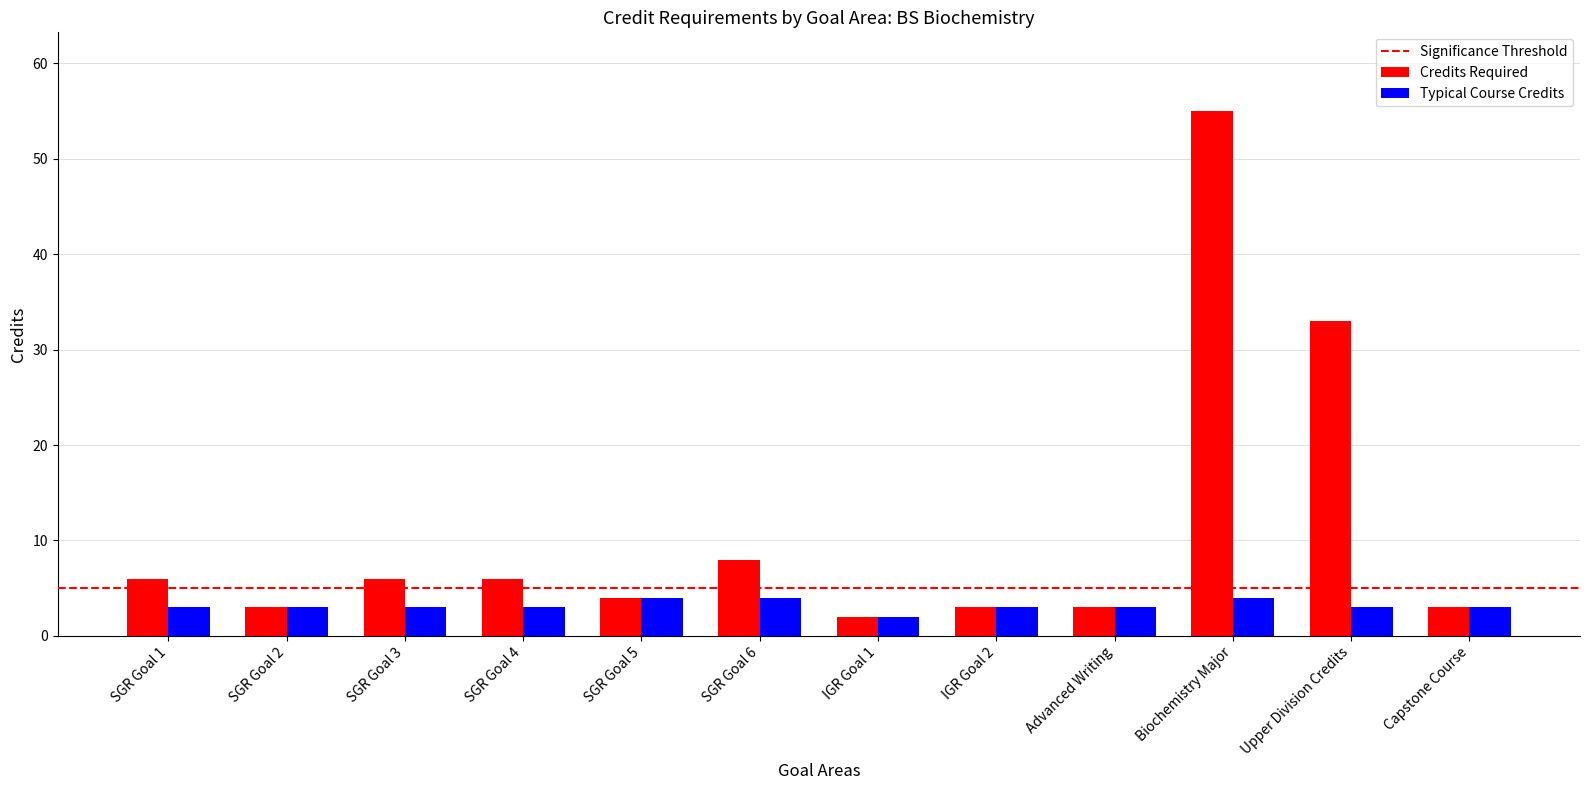

The value of Typical Course Credits at SGR Goal 4 is 1. True or false?

False